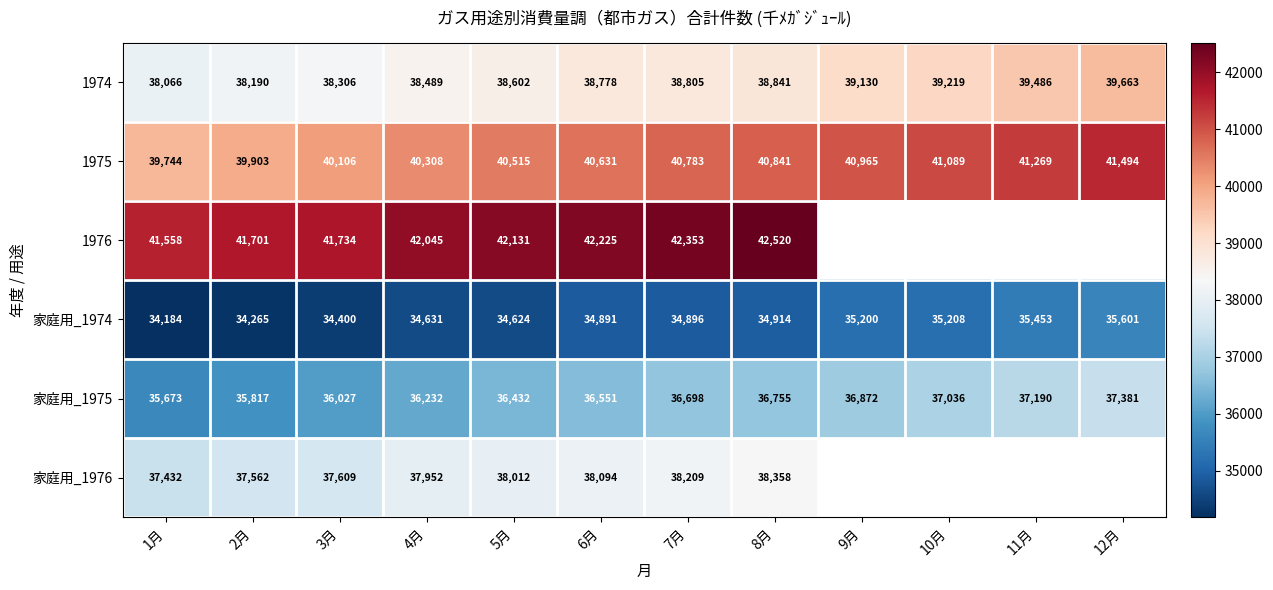

What is the difference between the highest and lowest values at 2月?

7436